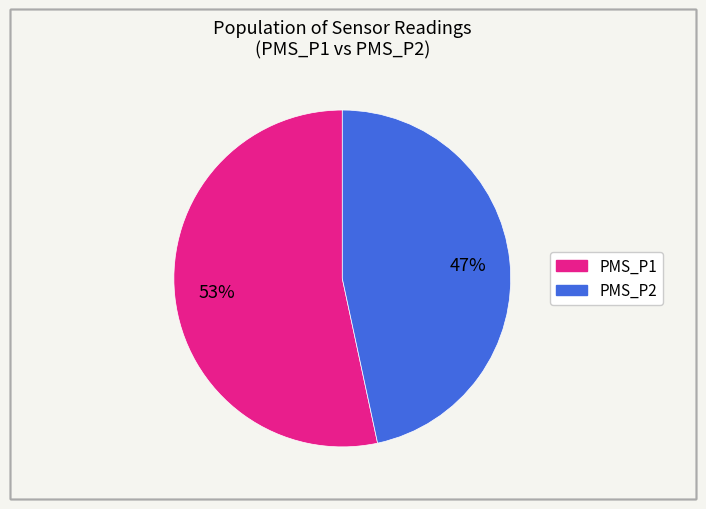

Does any single category account for the majority?

Yes